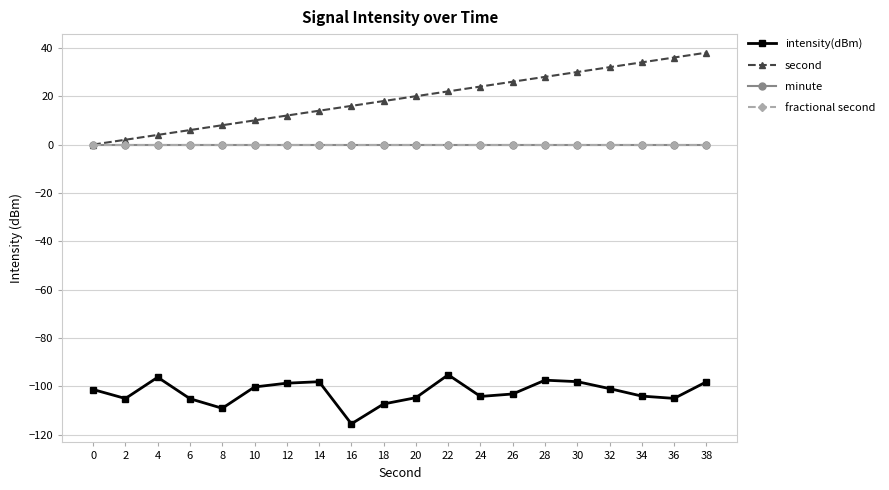

Which series has the largest total across all categories?

second